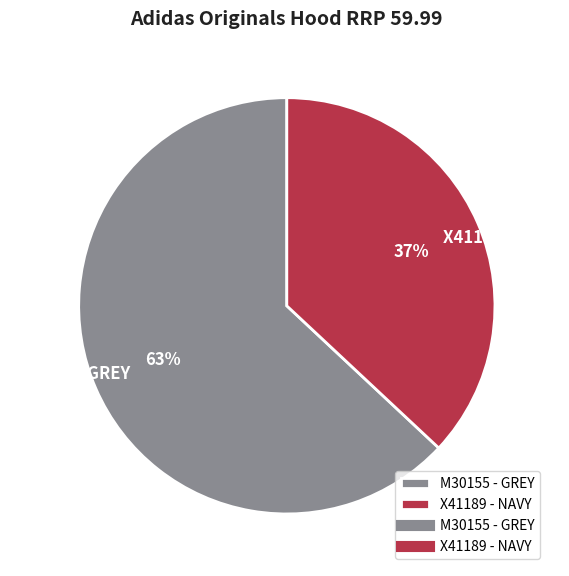

Which category has the biggest portion of the pie?

M30155 - GREY